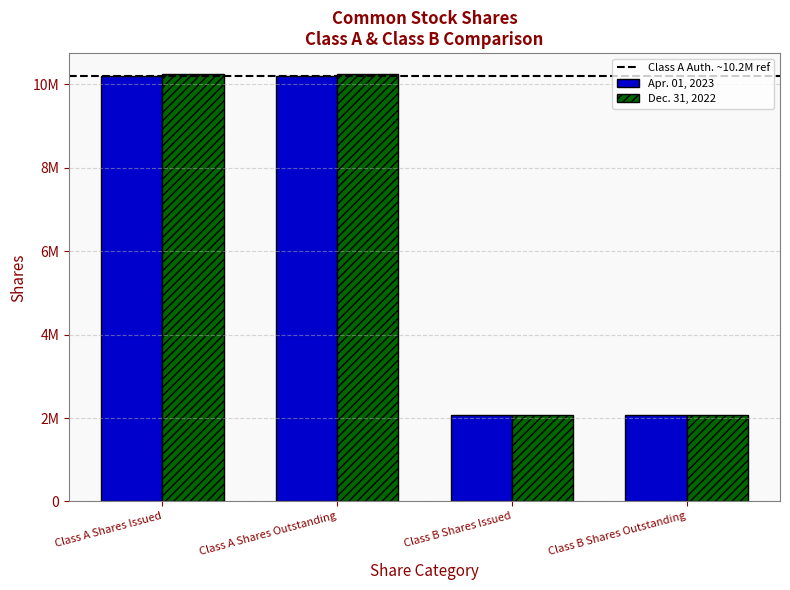

What is the difference between the maximum and minimum values in the Dec. 31, 2022 series?

8170009